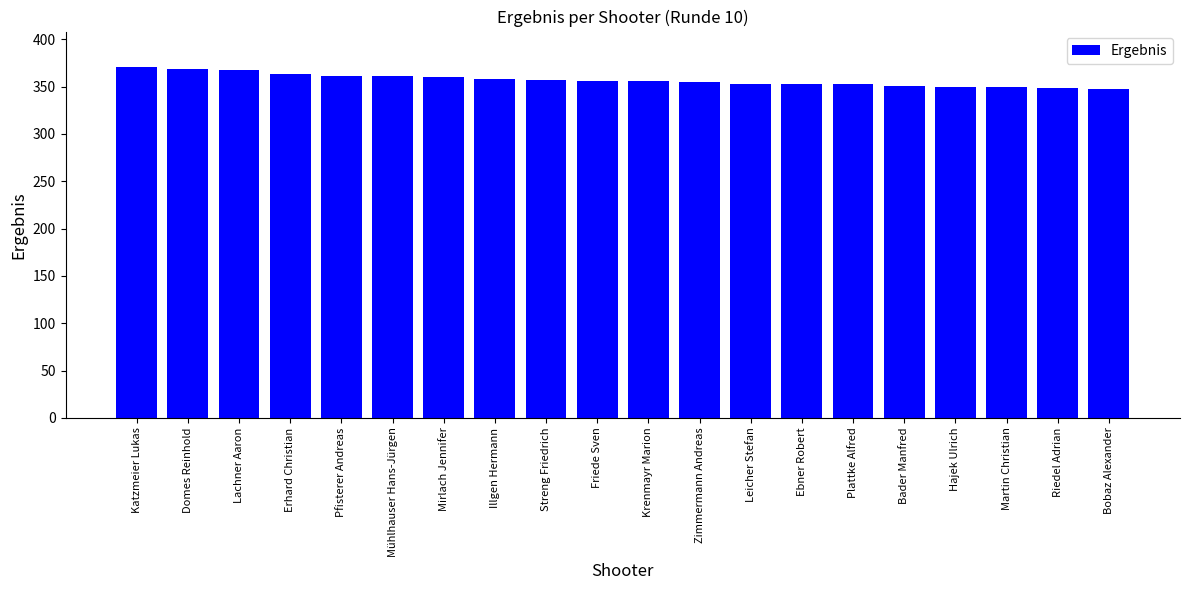

What is the label of the 6th bar from the left?

Mühlhauser Hans-Jürgen